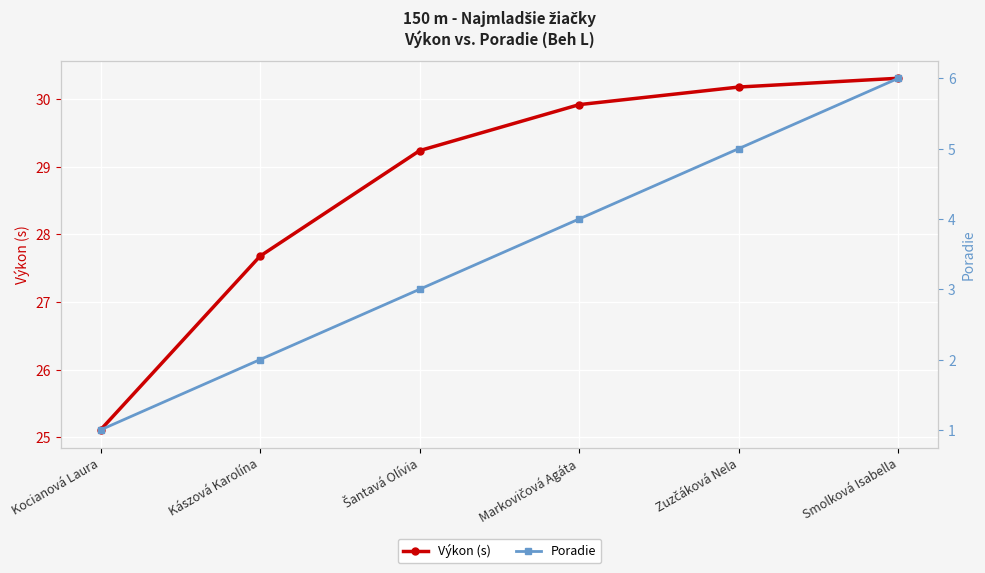

Rank the categories by Poradie value from lowest to highest.

Kocianová Laura, Kászová Karolína, Šantavá Olívia, Markovičová Agáta, Zuzčáková Nela, Smolková Isabella